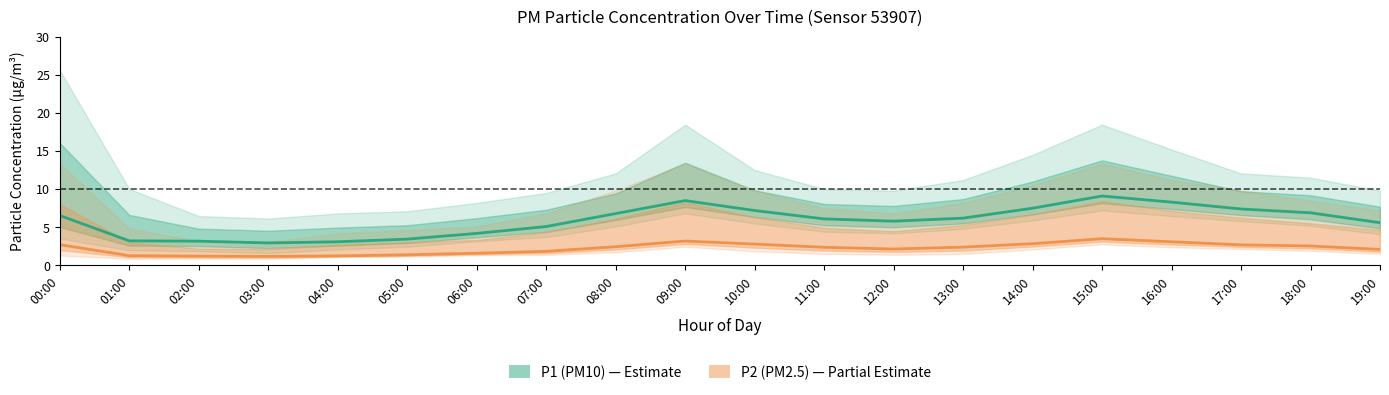

Is it true that P1 (PM10) equals 3.1 at 04:00?

True